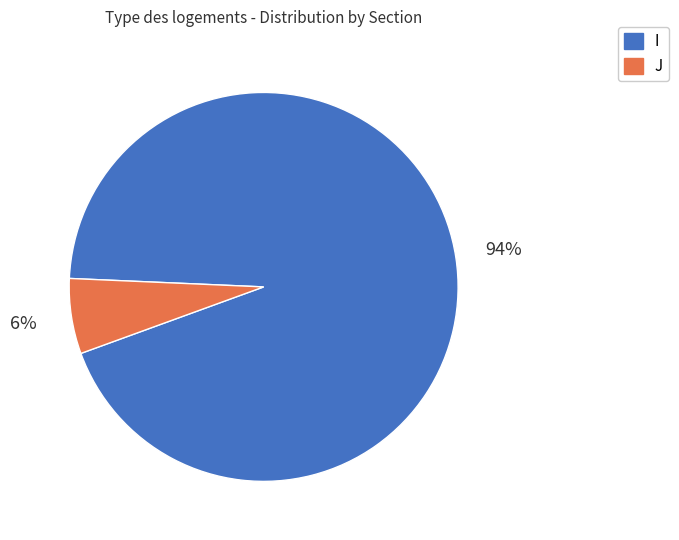

Combined, do J and I account for over 50%?

Yes